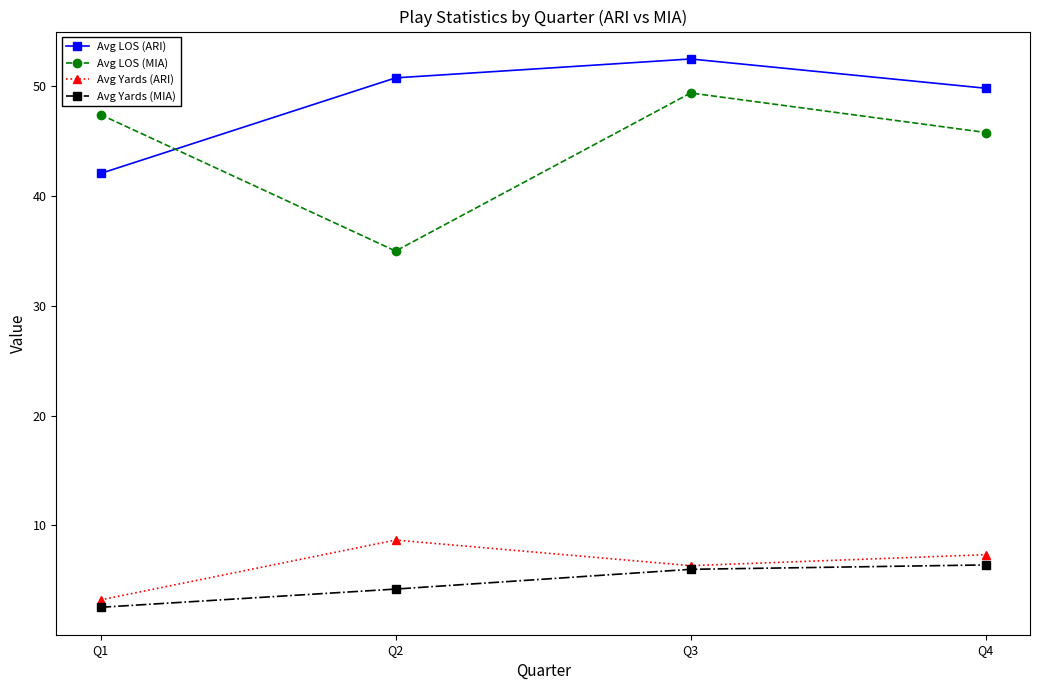

List the series in order of their peak value, highest first.

Avg LOS (ARI), Avg LOS (MIA), Avg Yards (ARI), Avg Yards (MIA)